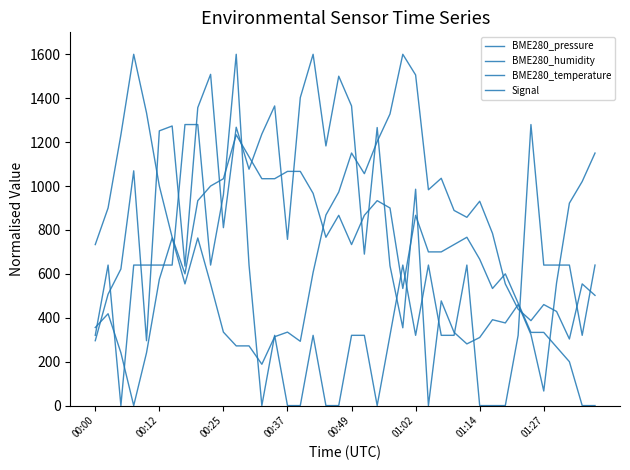

What is the difference between the maximum and second lowest values in the BME280_pressure series?

1533.6